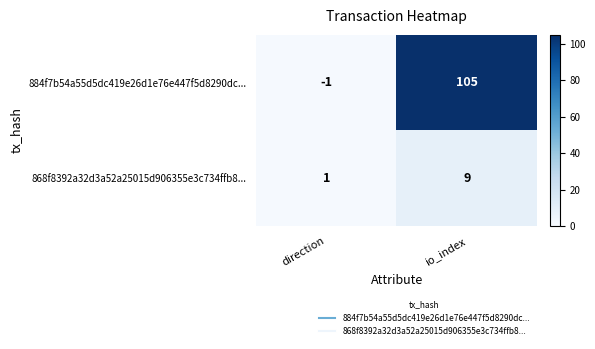

Where is 868f8392a32d3a52a25015d906355e3c734ffb8... nearest to the value 5?

direction